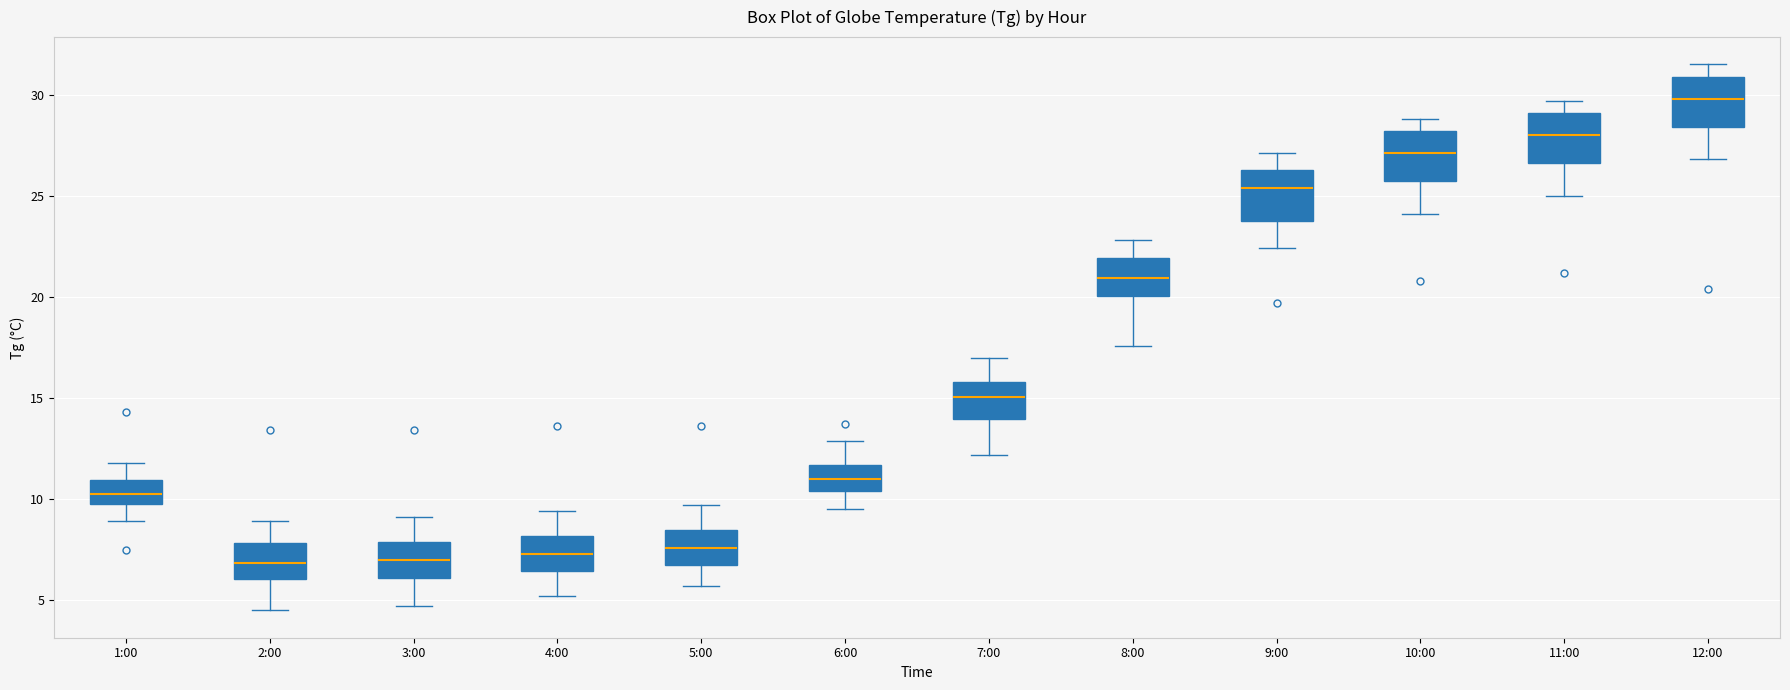

Which box has the highest median line?

12:00